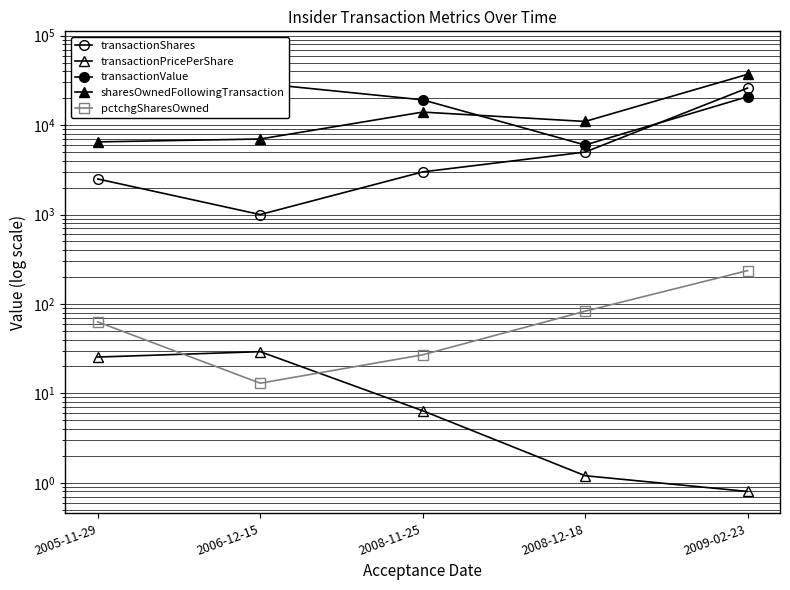

At how many categories does at least one series exceed 16026?

4